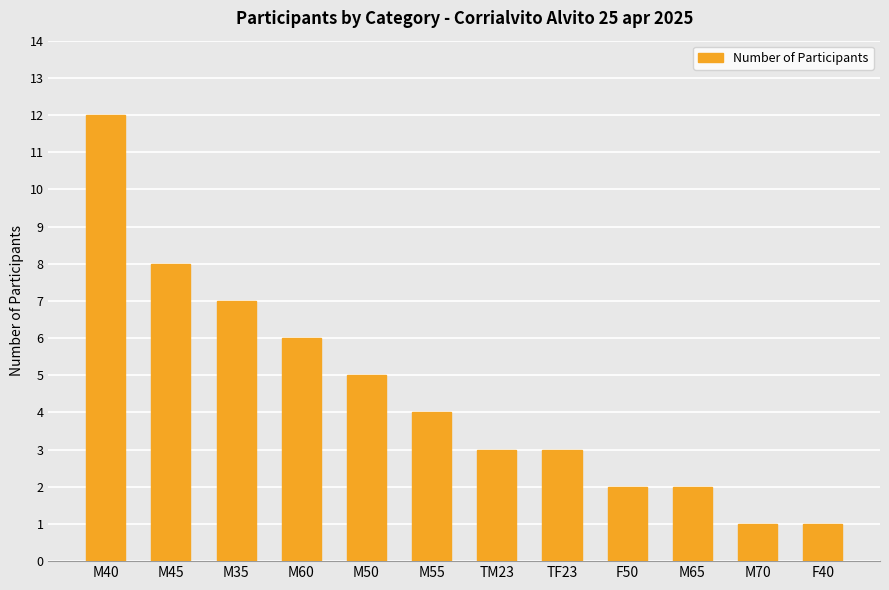

Is it true that the value at TM23 is 3?

True